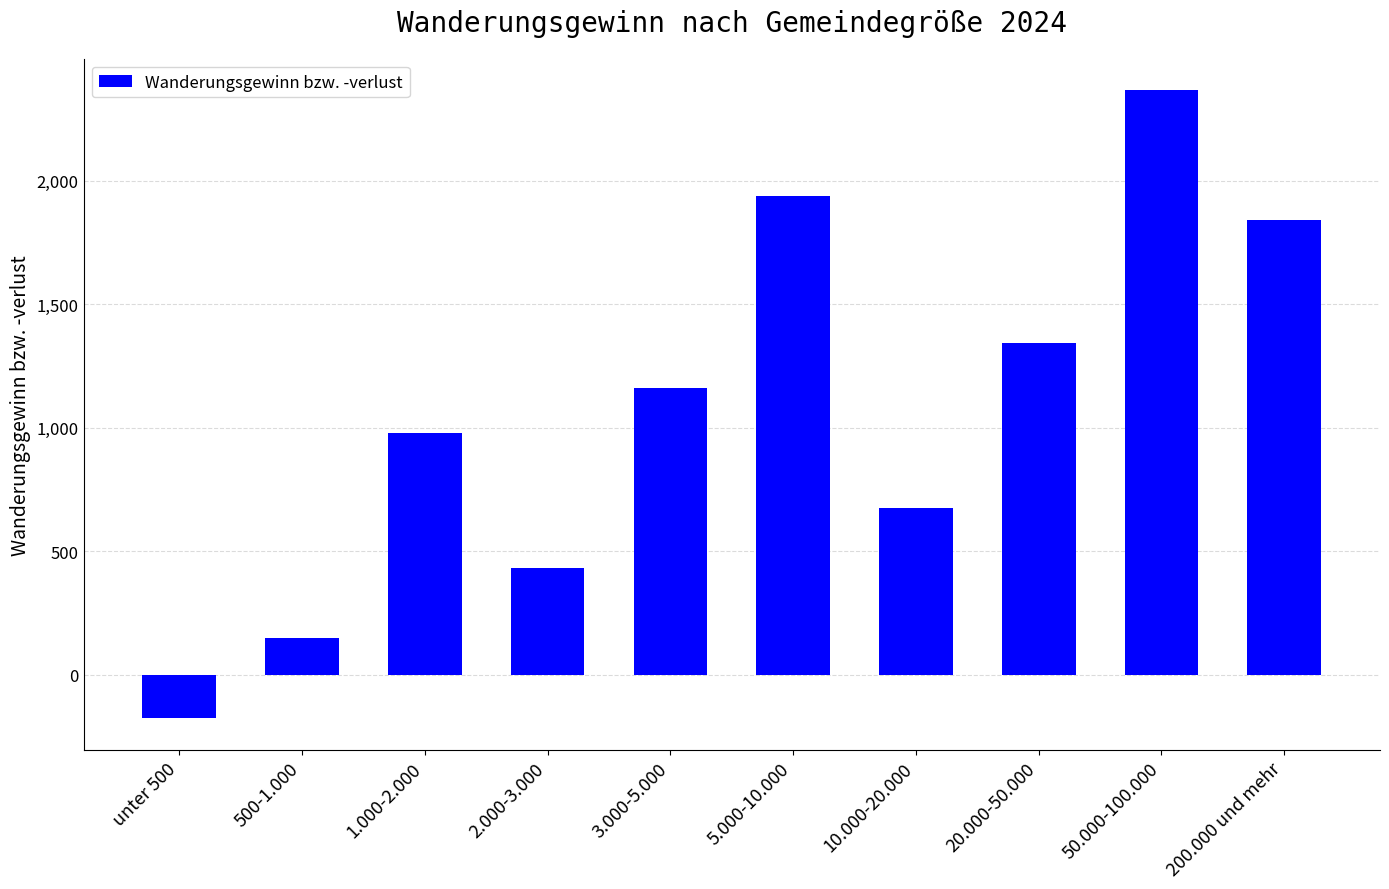

How many values are below 1161?

5